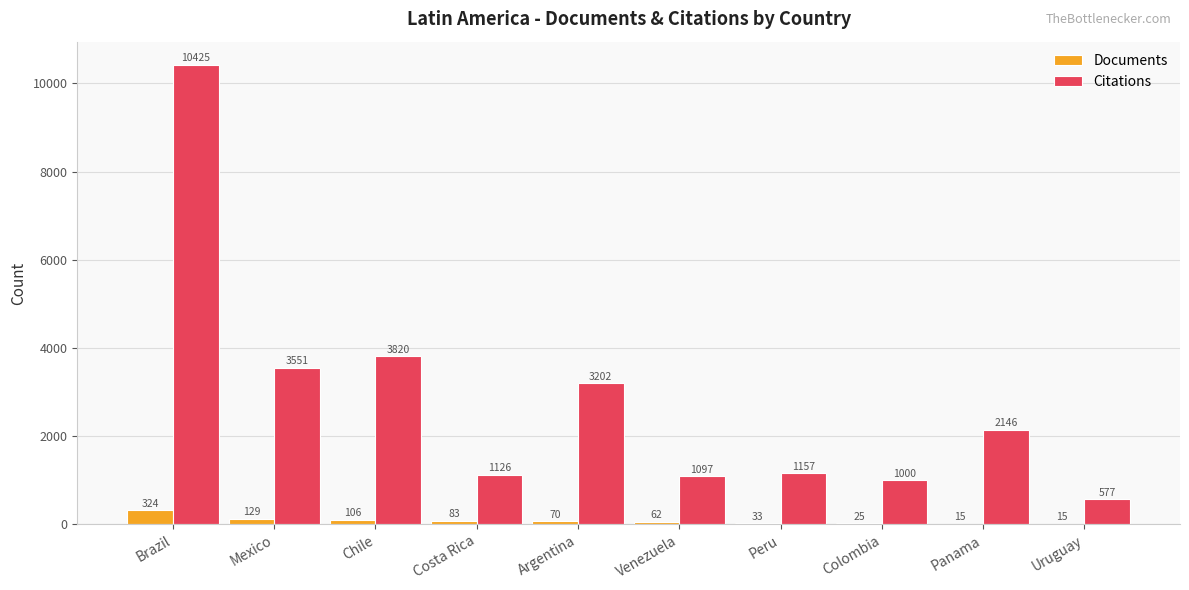

At which category is the sum across all series the highest?

Brazil